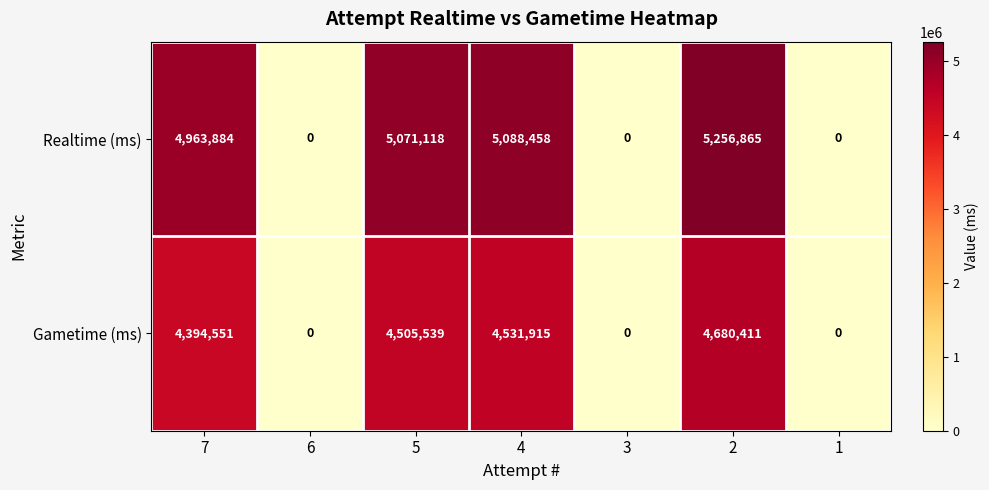

Count the number of categories in the chart.

7